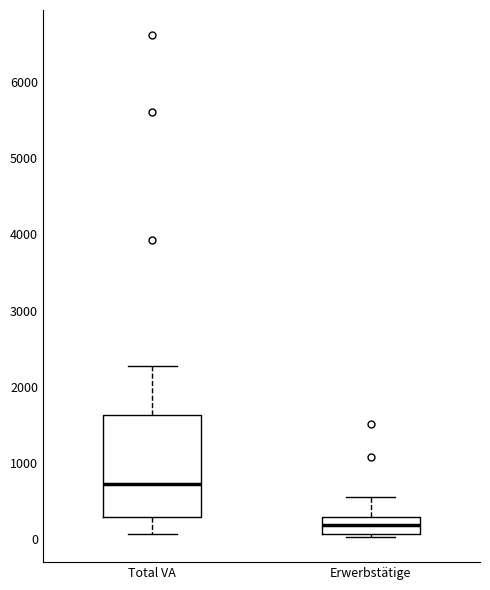

Comparing the boxes themselves (not the whiskers), which one is the tallest?

Total VA